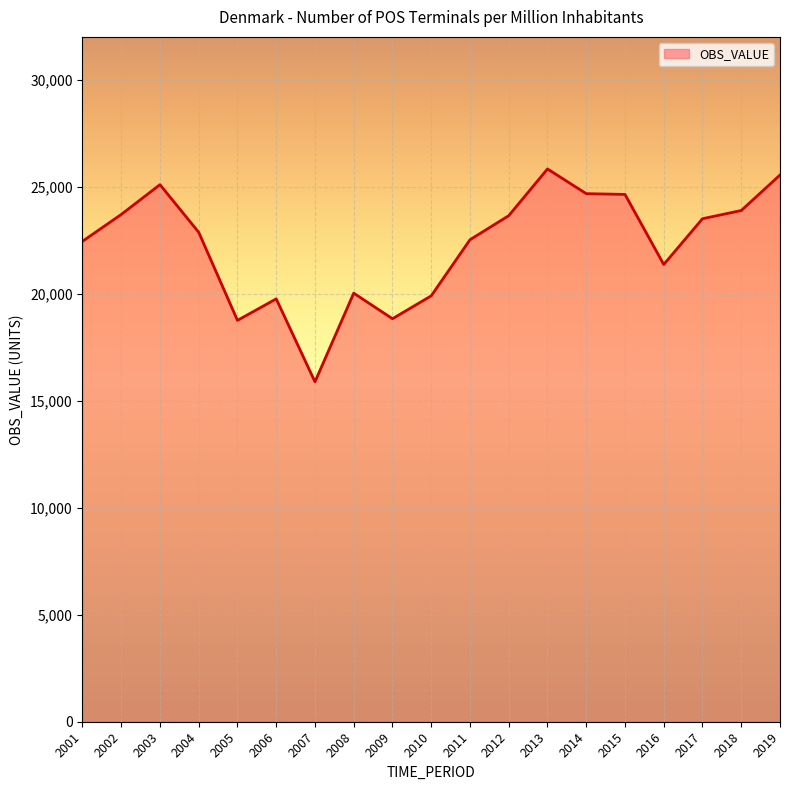

What is the change in value from 2001 to 2017?

+1056.1